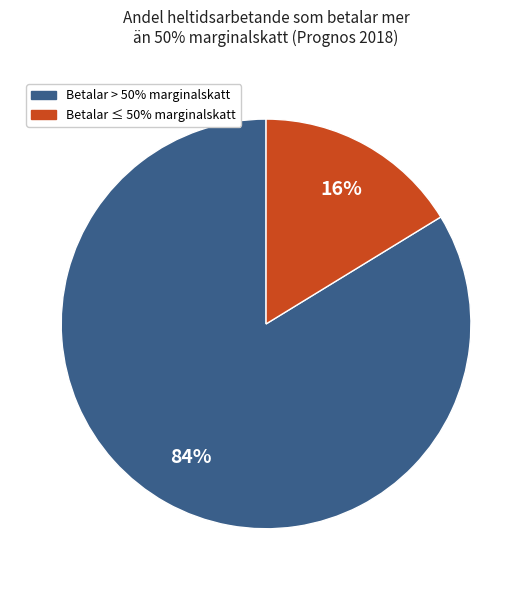

Is there any slice that represents more than half of the pie?

Yes